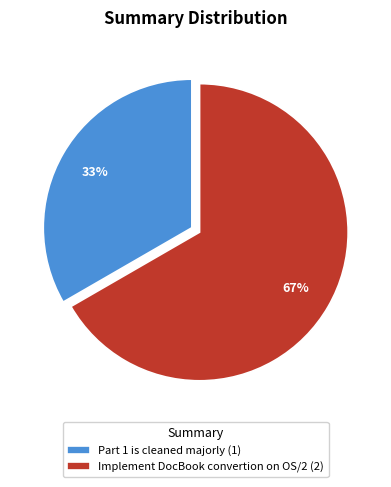

Between Part 1 is cleaned majorly and Implement DocBook convertion on OS/2, which is larger?

Implement DocBook convertion on OS/2